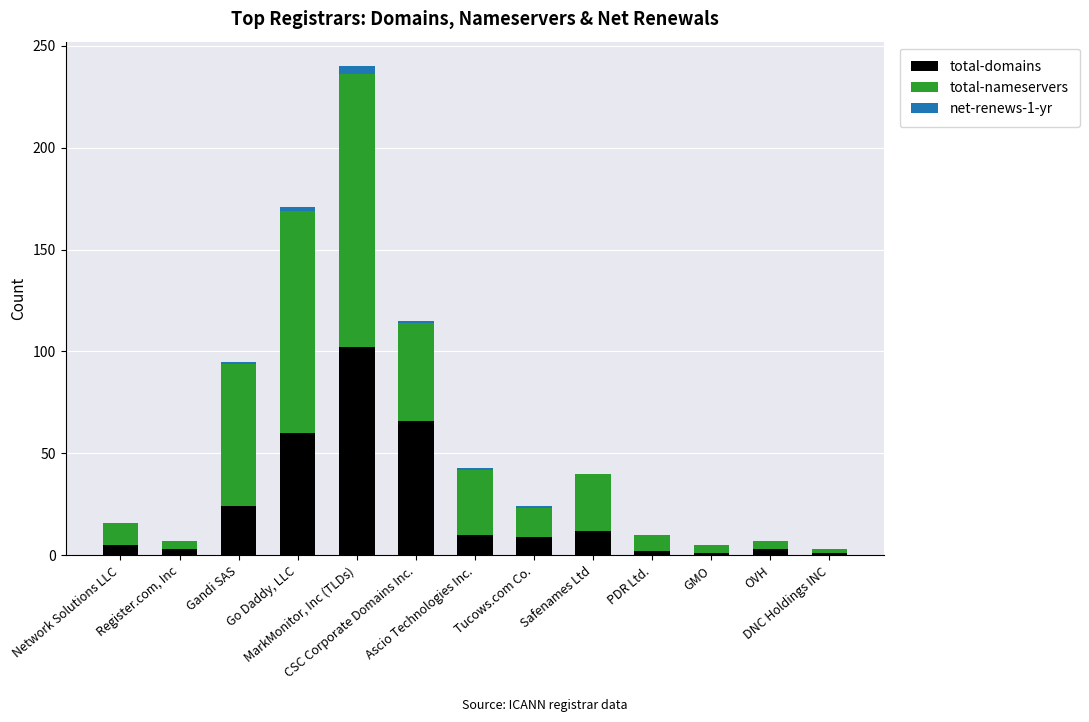

Is it true that total-domains equals 12 at Safenames Ltd?

True